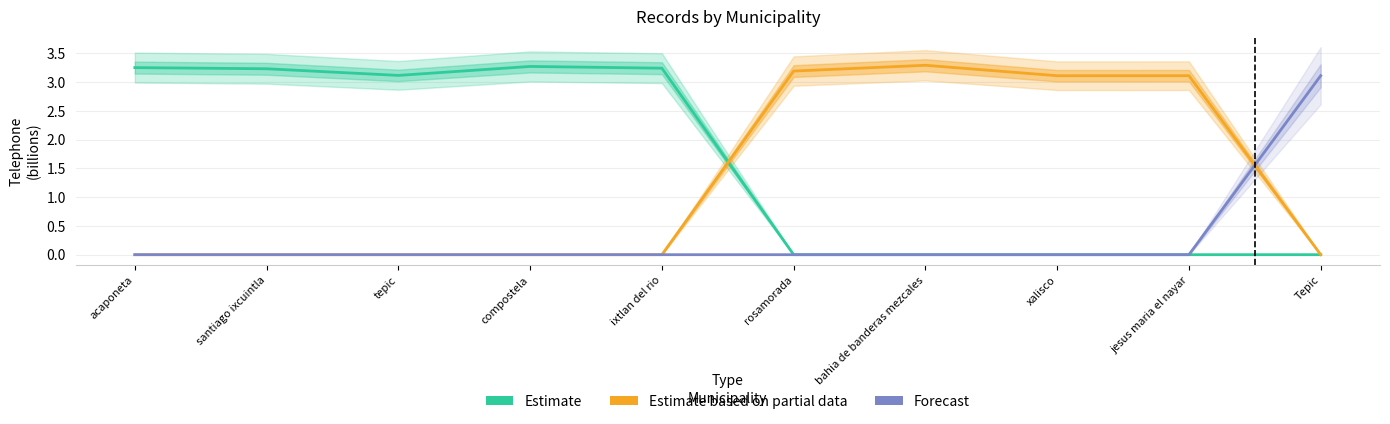

Which series has the largest range (max minus min)?

Estimate based on partial data